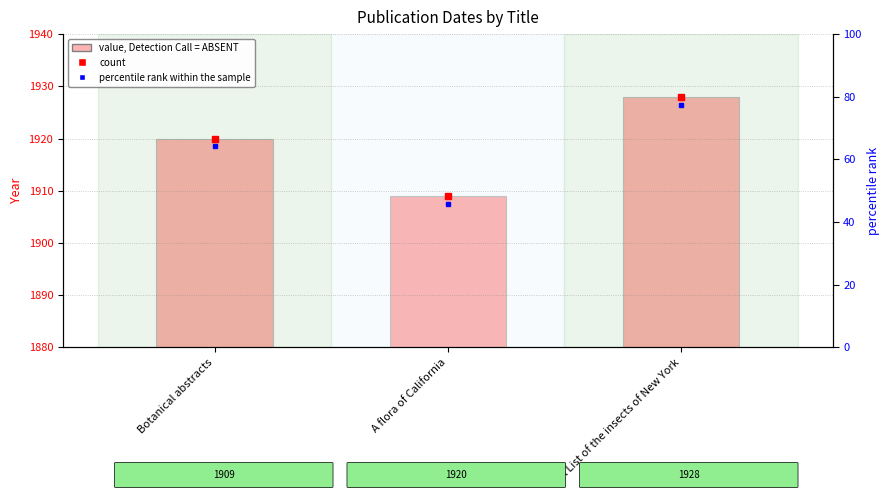

Is it true that the value at A flora of California is 1909?

True